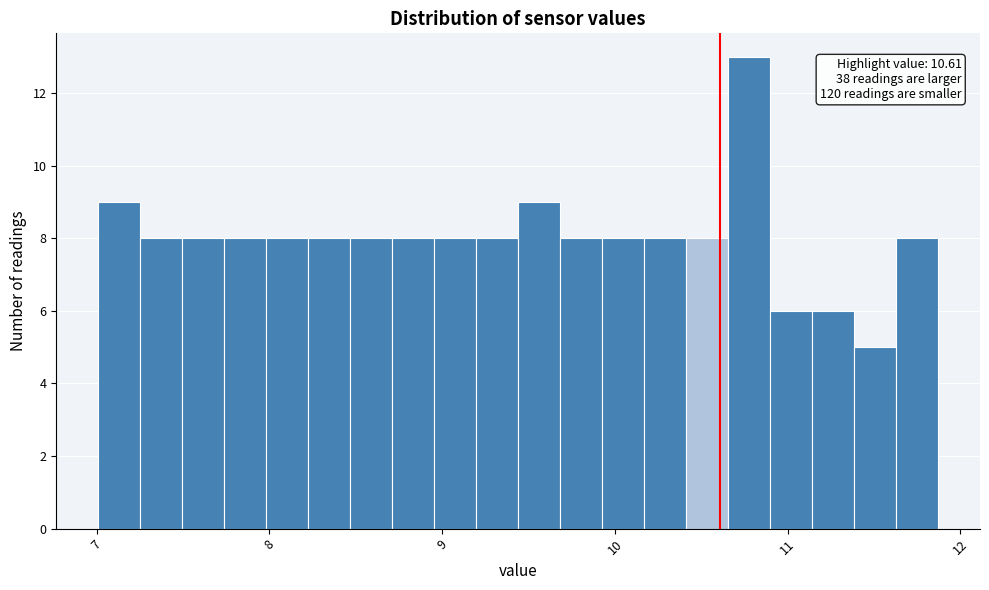

Around what value on the x-axis is the tallest bar? Give the approximate position of its centre, as read against the axis.

10.8